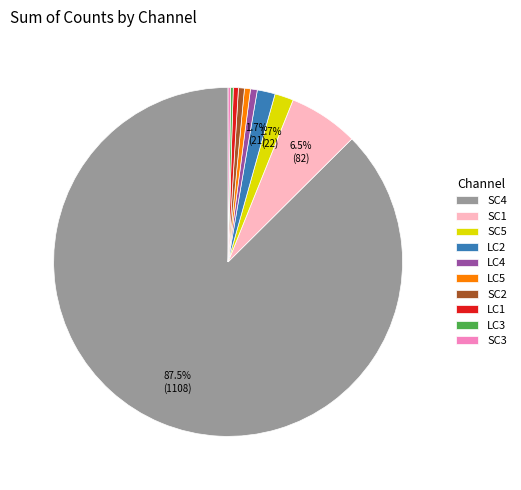

What percentage is the LC4 slice, to the nearest percent?

1%